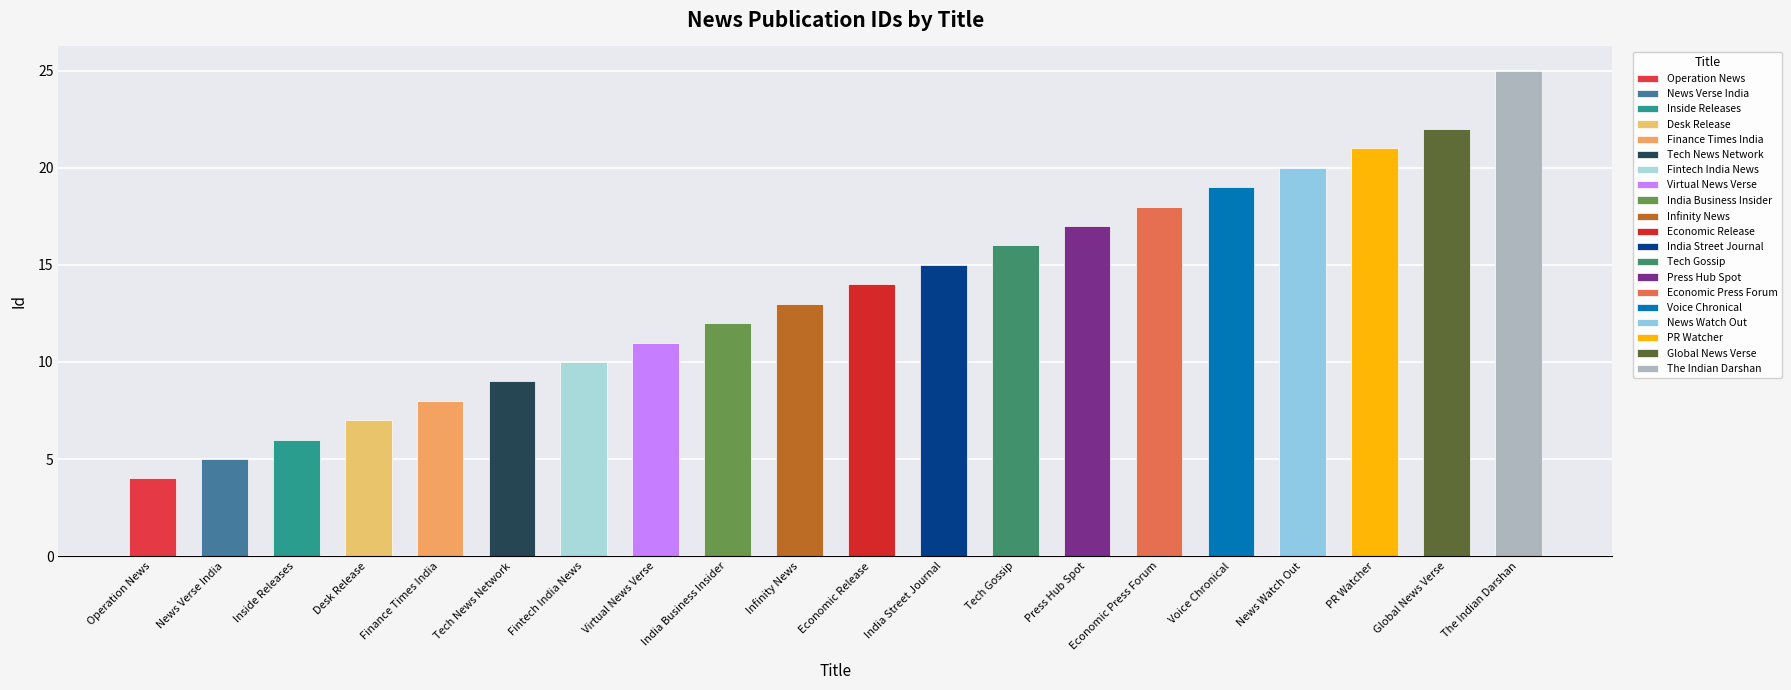

How many data points are above 14?

9